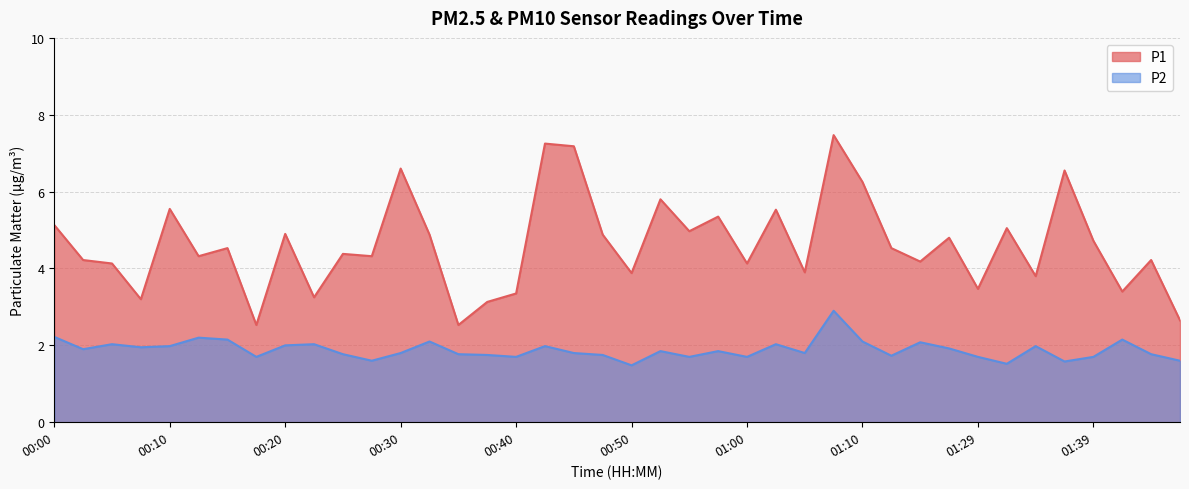

Where is P1 nearest to the value 5?

00:55